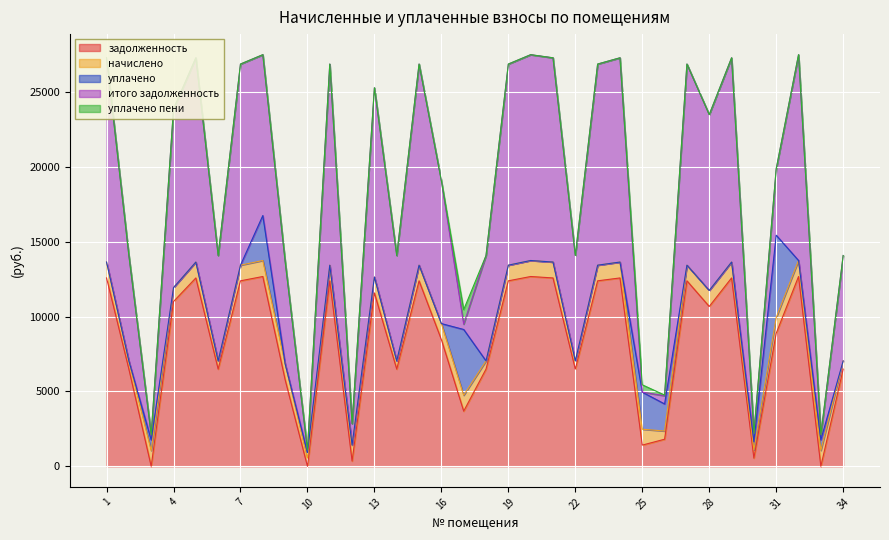

The начислено series shows 585.5 at 8. True or false?

False